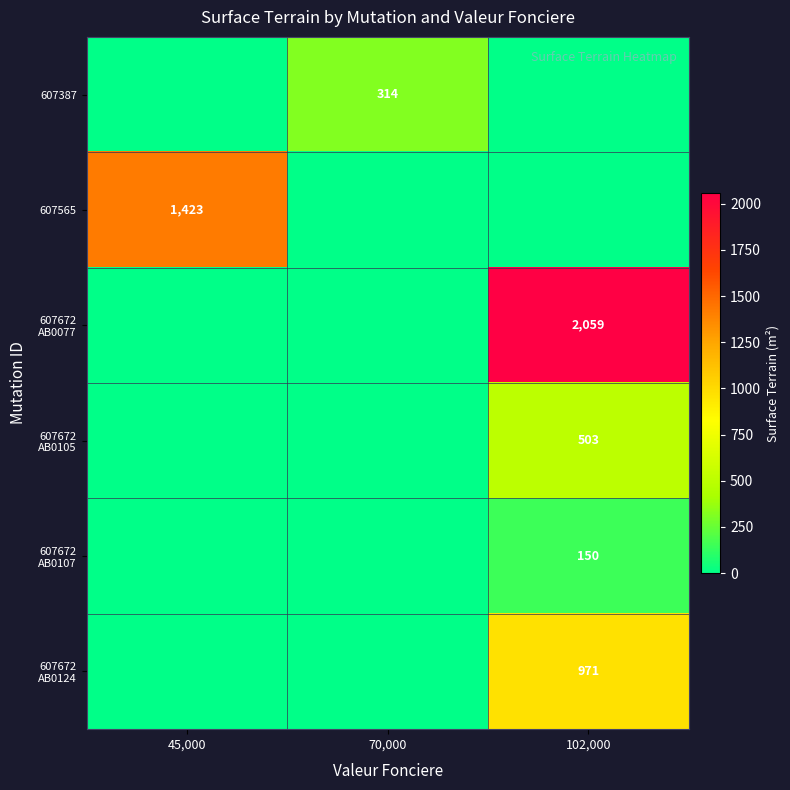

What is the total value across all series at 102,000?

3683